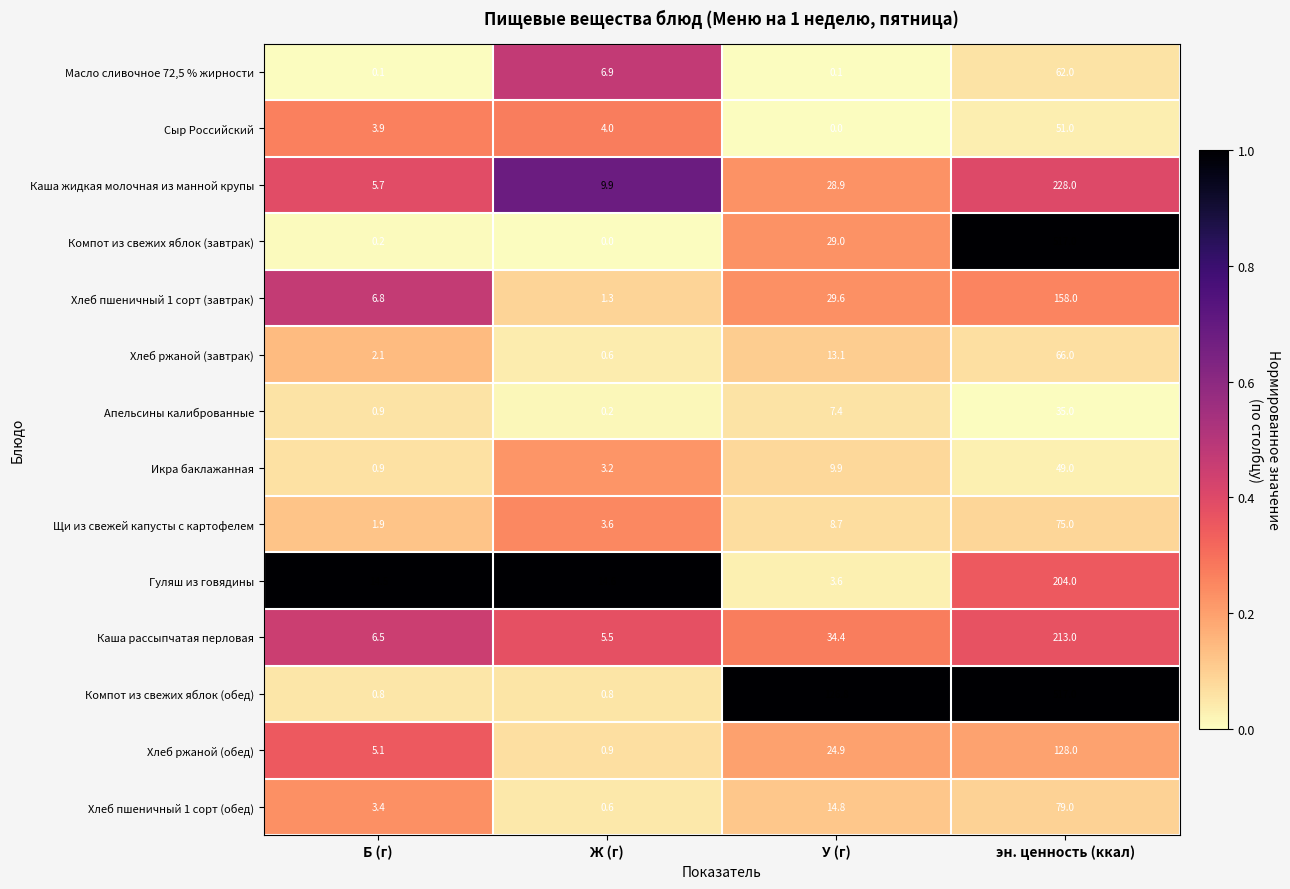

Rank the categories by Хлеб ржаной (обед) value from lowest to highest.

Ж (г), Б (г), У (г), эн. ценность (ккал)